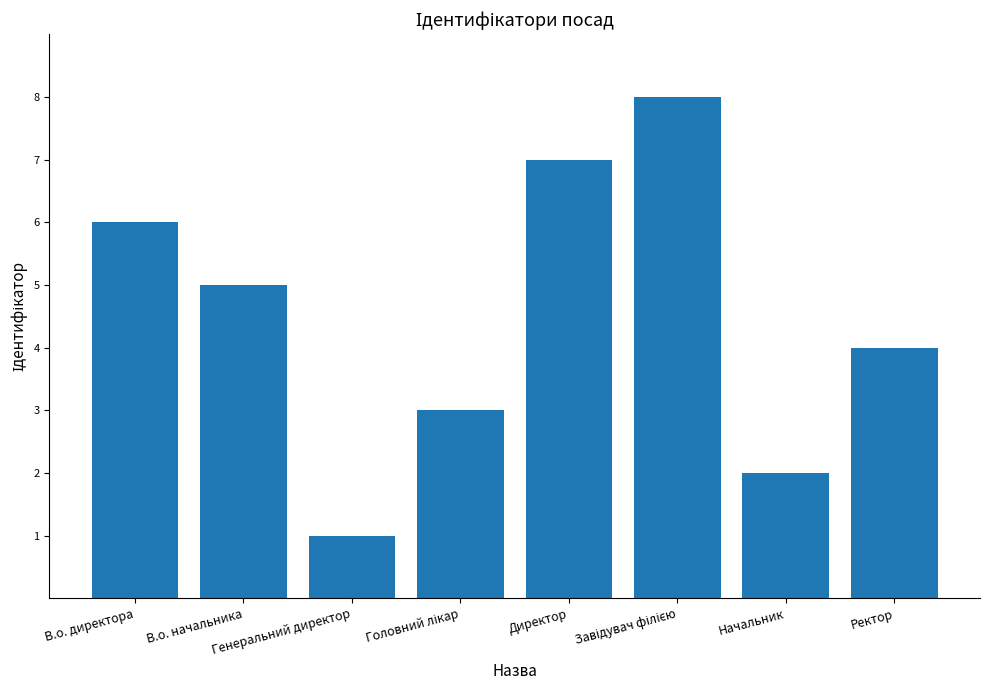

What is the greatest value displayed?

8